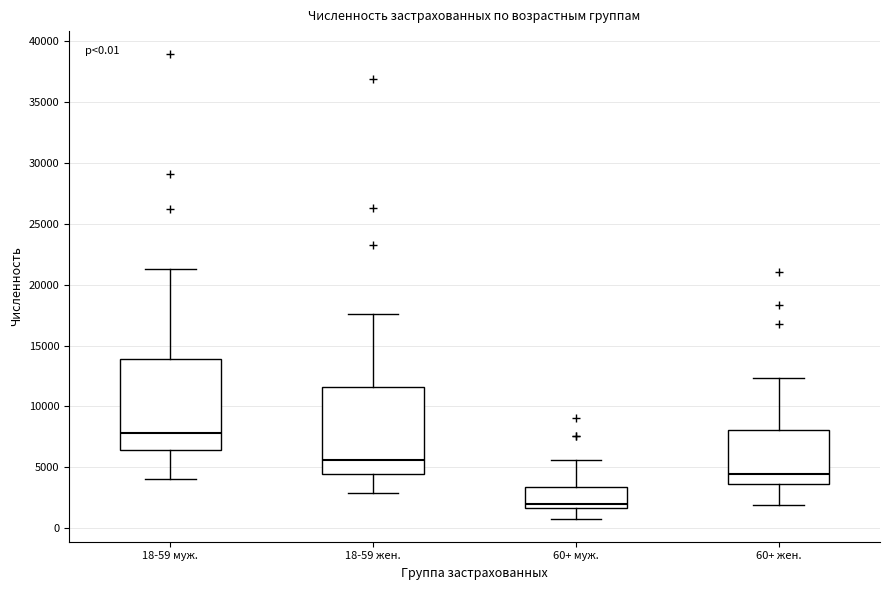

Which box's median line is the highest?

18-59 муж.